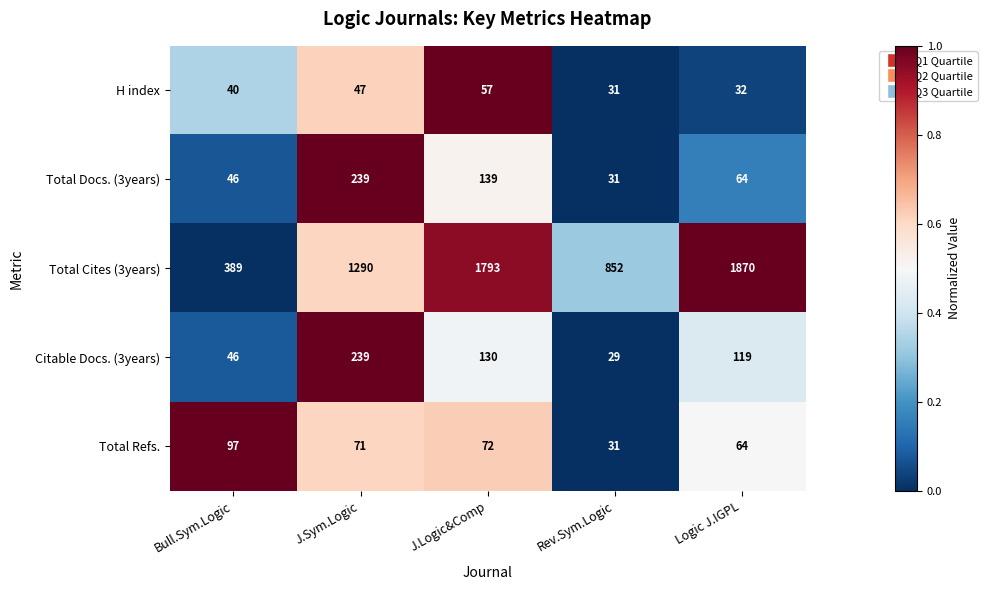

Which series has the widest spread of values?

Total Cites (3years)